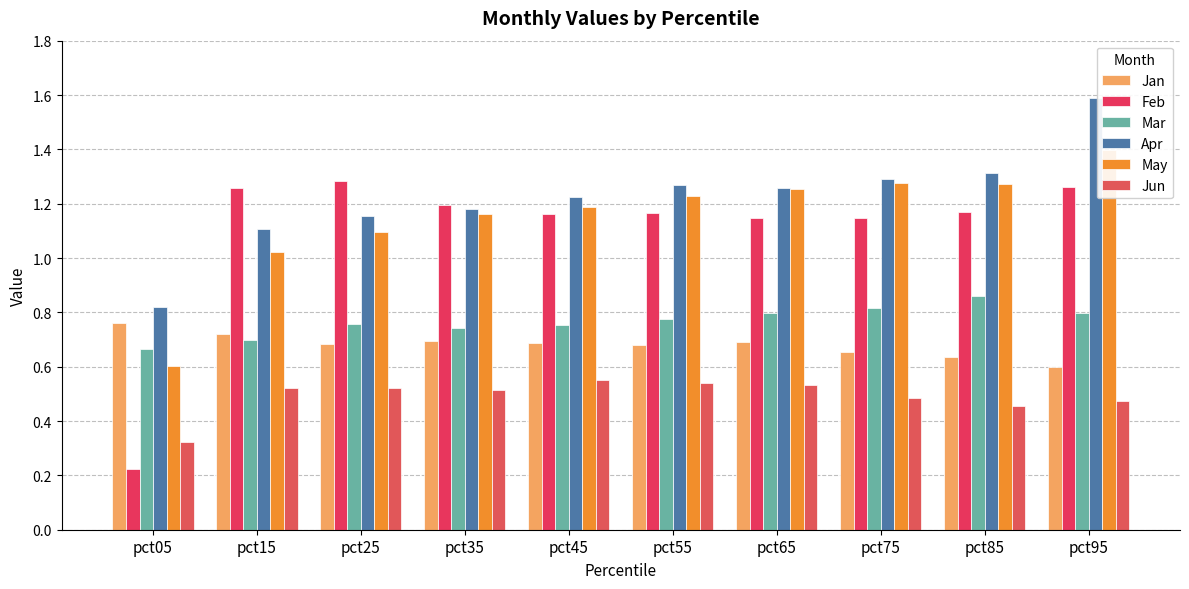

Between pct05 and pct15, which series saw the biggest shift?

Feb